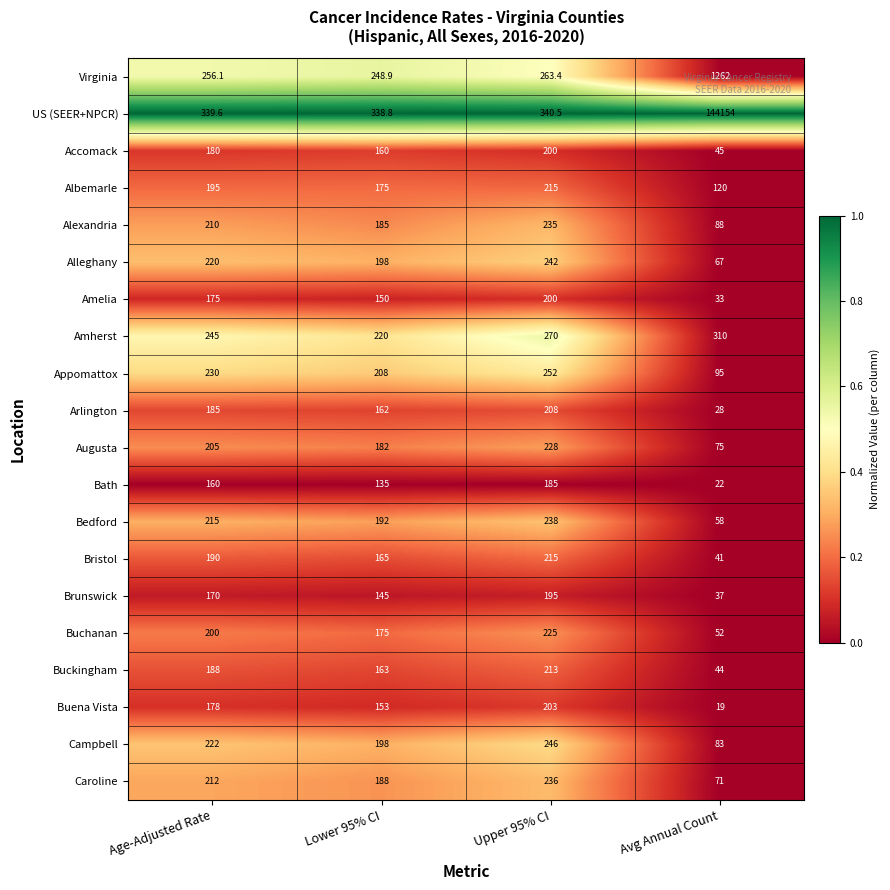

Is it true that Accomack equals 180.0 at Age-Adjusted Rate?

True